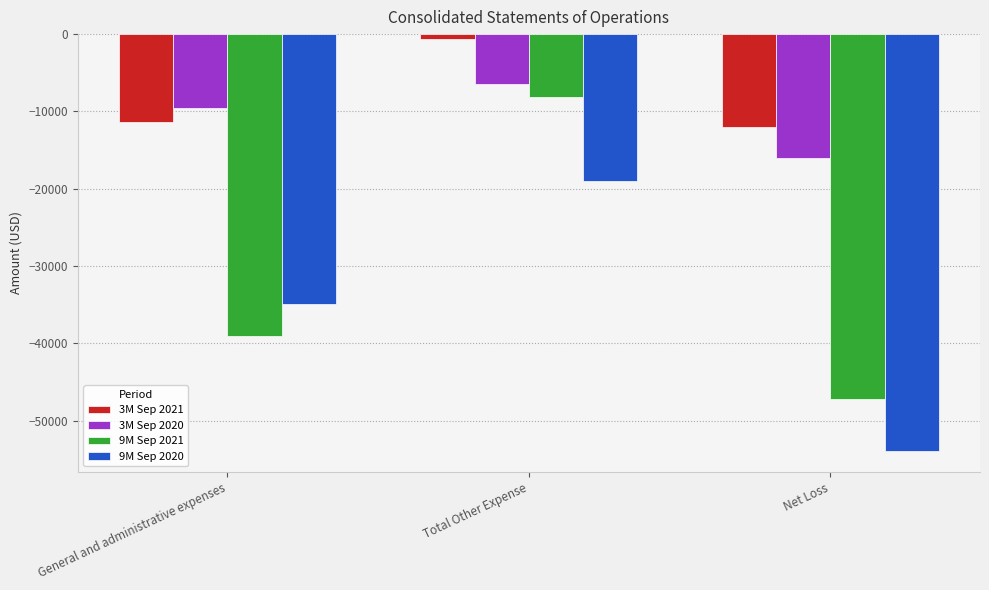

What position from the right is Total Other Expense?

2